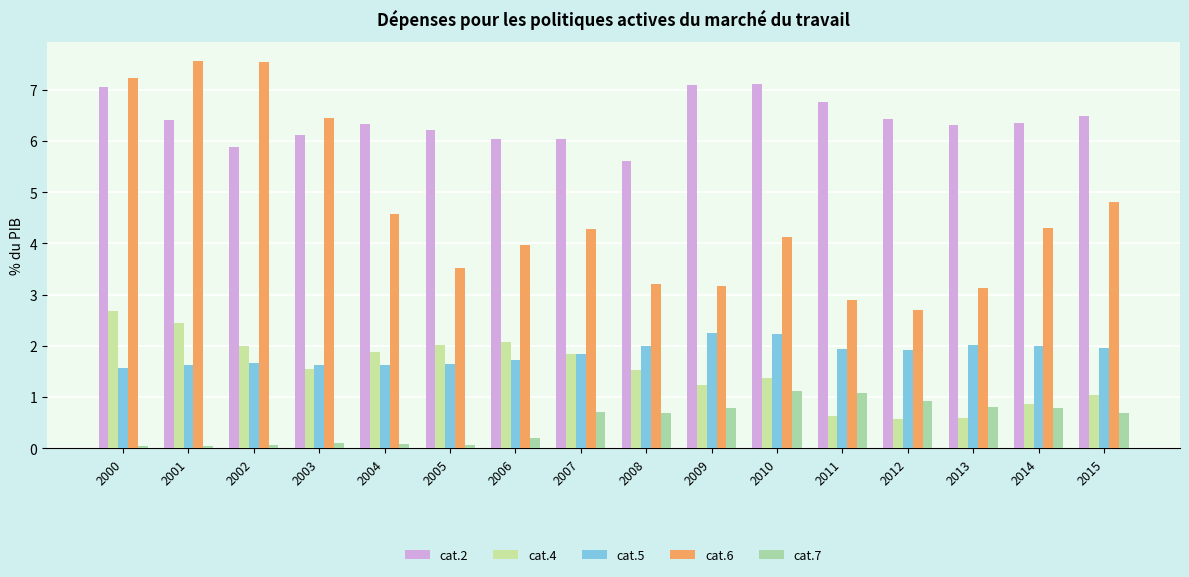

True or false: cat.5 has a value of 0.9 at 2006.

False